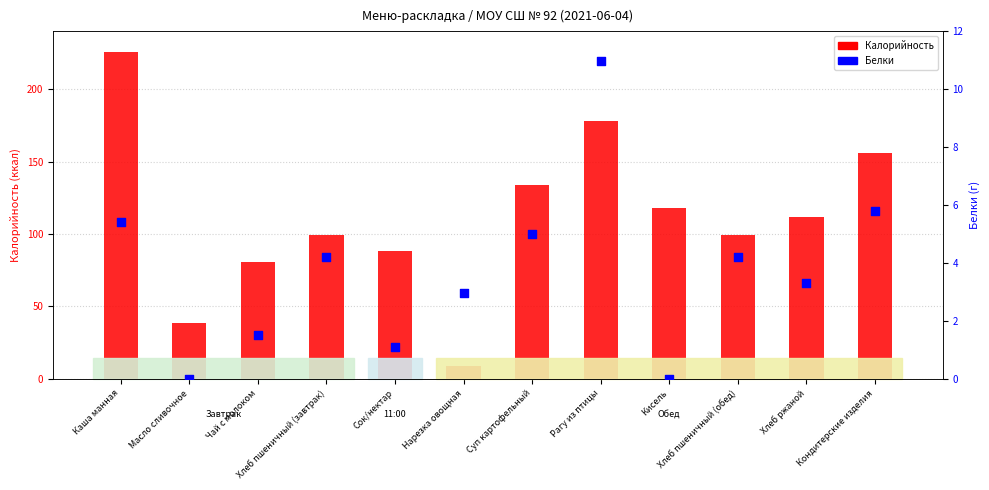

Which series has the largest total across all categories?

Калорийность